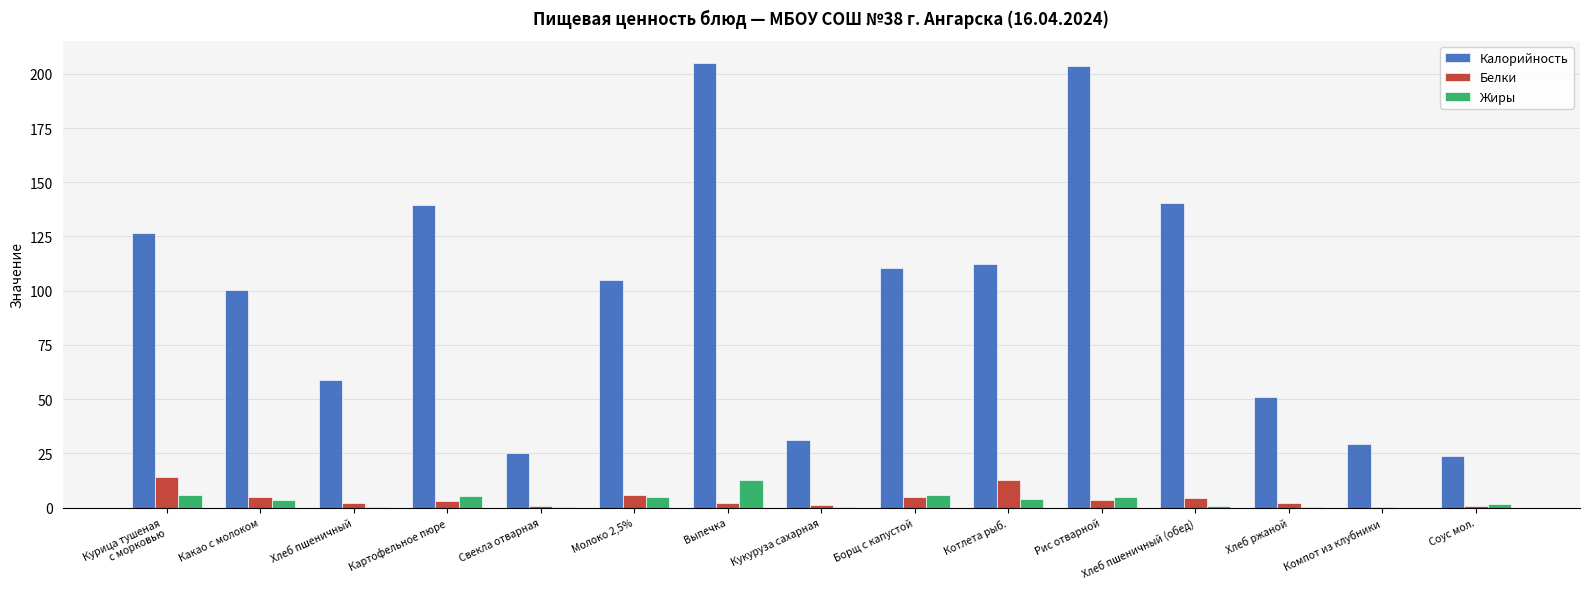

How many groups of bars are there?

15